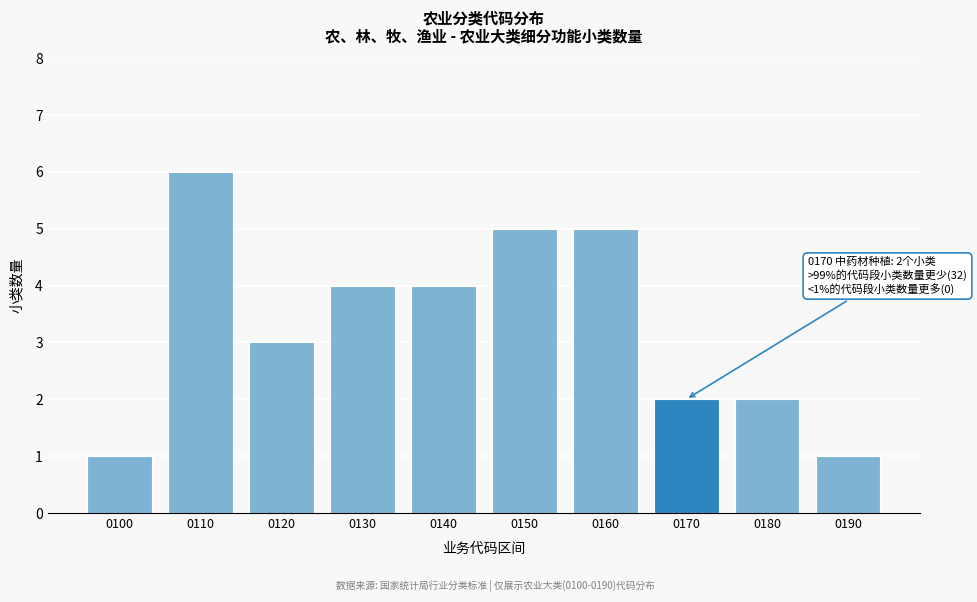

Reading left to right, list all the values displayed in this chart.

0100=1	0110=6	0120=3	0130=4	0140=4	0150=5	0160=5	0170=2	0180=2	0190=1